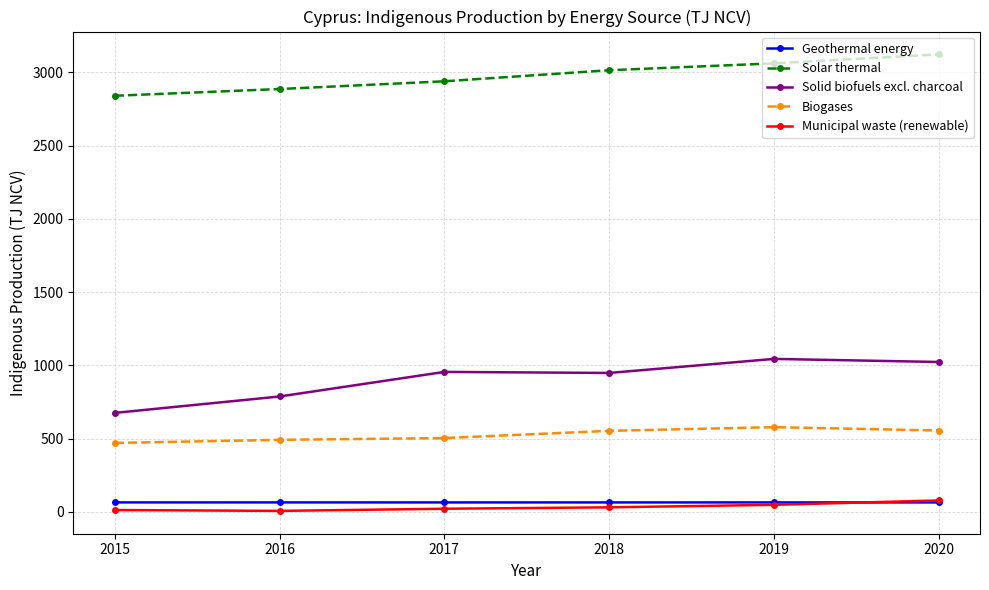

True or false: Solid biofuels excl. charcoal has a value of 1023.6 at 2020.

True